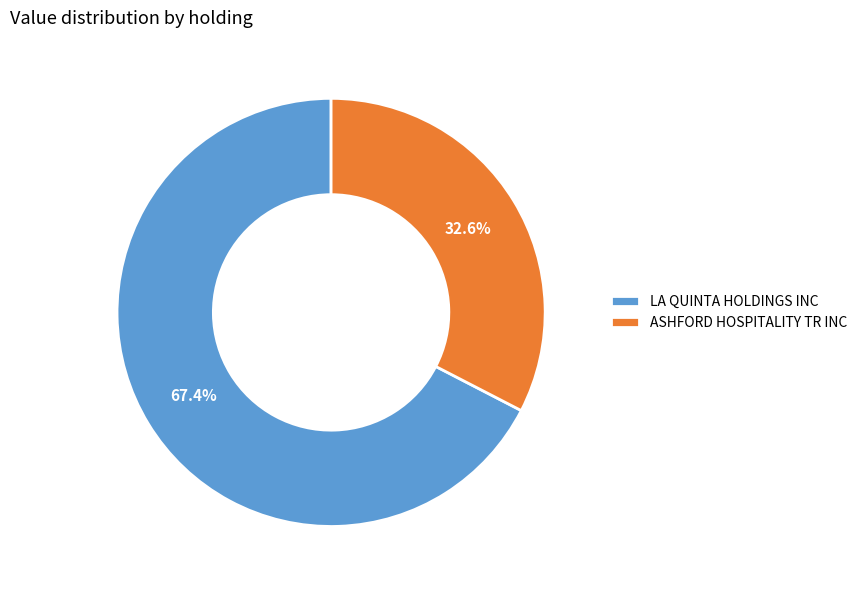

Does any single category account for the majority?

Yes